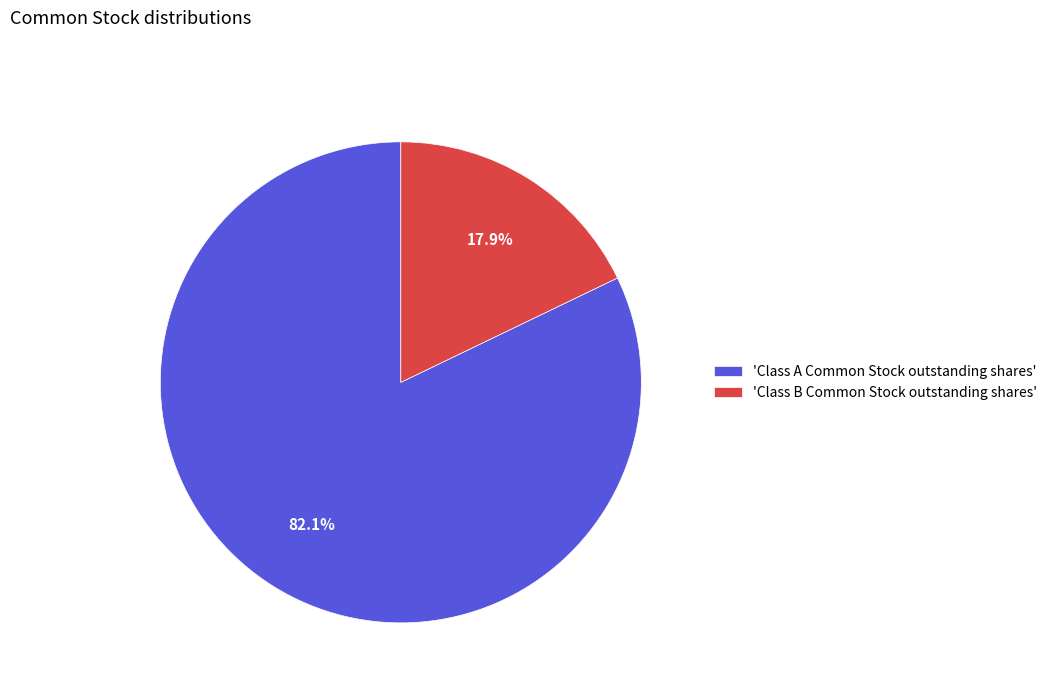

How many slices are in this pie chart?

2